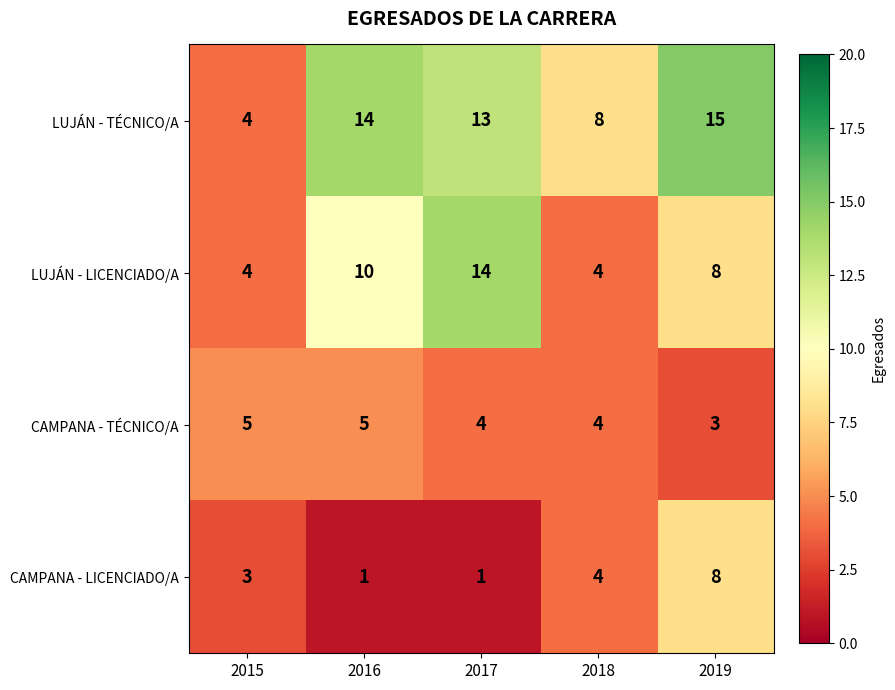

How many CAMPANA - TÉCNICO/A values are between 4 and 5?

4